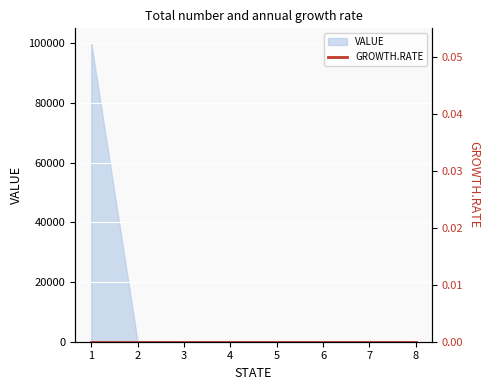

How many data points are above 0?

1